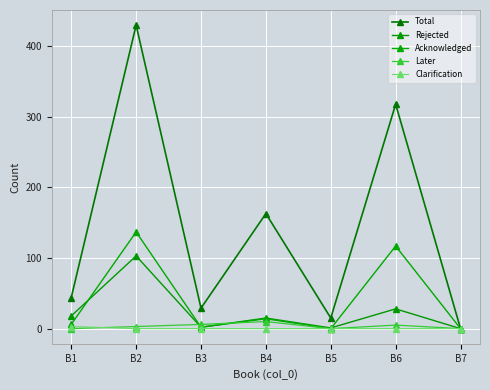

Where is the first local maximum for Total?

B2